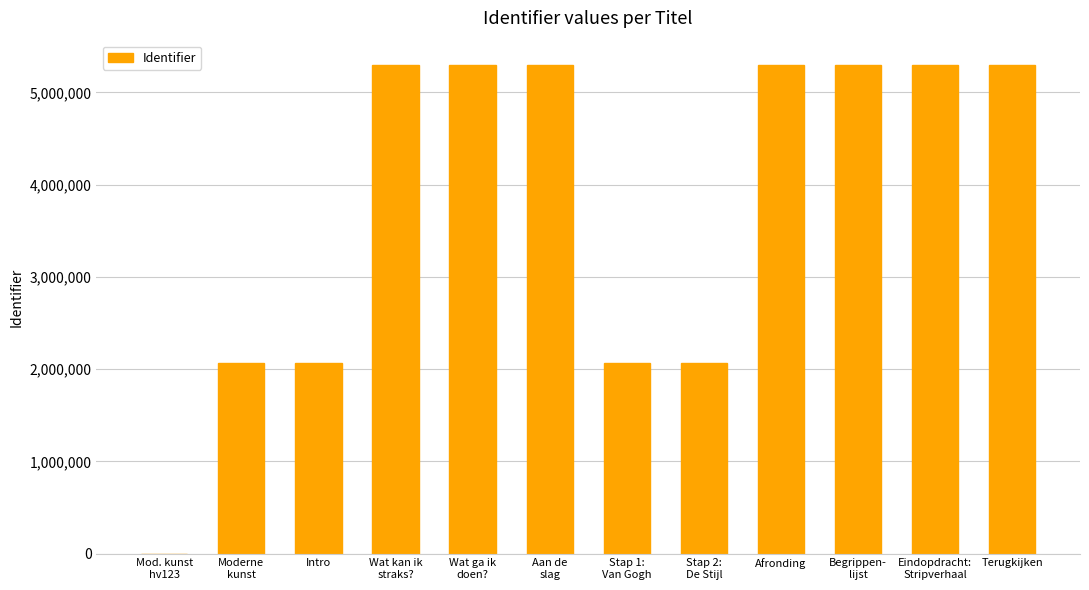

Where is the data nearest to the value 2647669?

Stap 2:
De Stijl